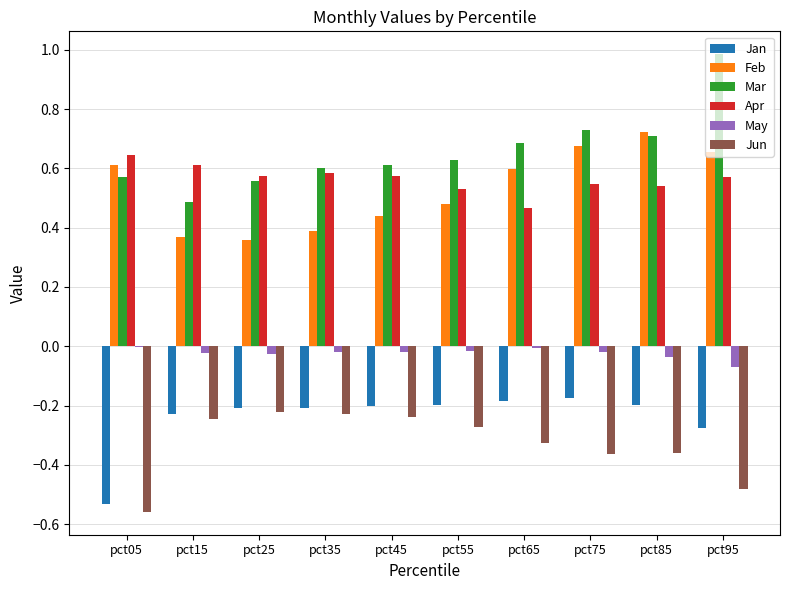

Which series has the largest total across all categories?

Mar